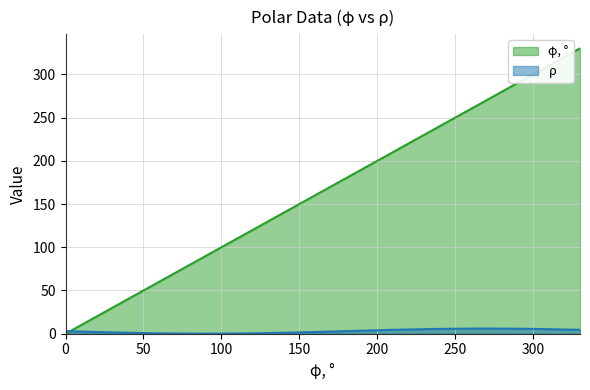

Is it true that φ, ° equals 304.0 at 180?

False